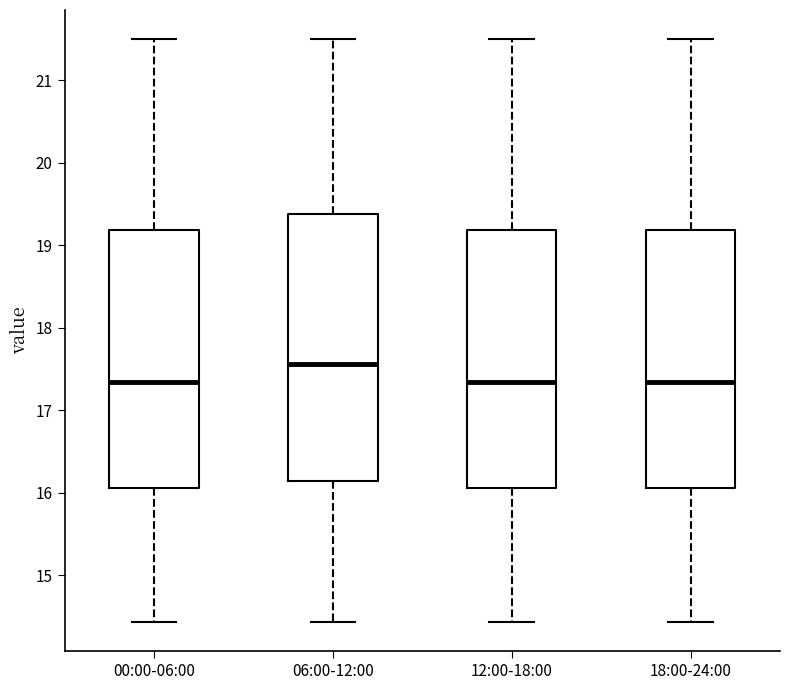

Where does the lower whisker of the box for 12:00-18:00 end on the y-axis? The values are not printed on the chart, so give them approximately, as read against the axis.

14.4